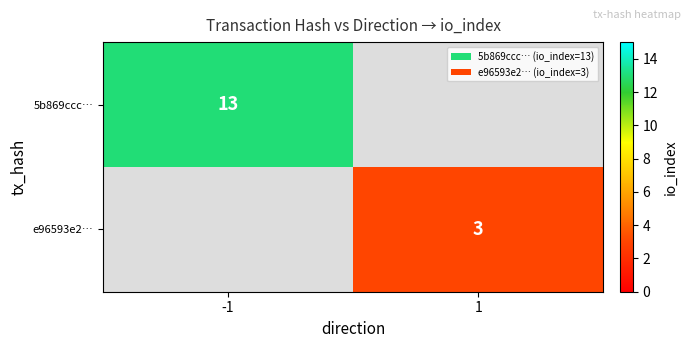

Is it true that e96593e2… equals 0.8 at 1?

False